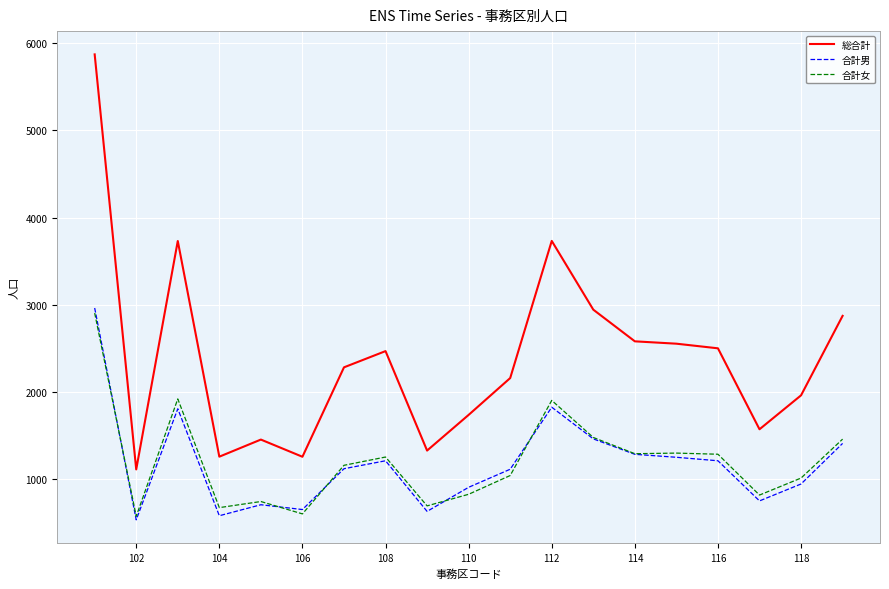

Which series has the largest total across all categories?

総合計